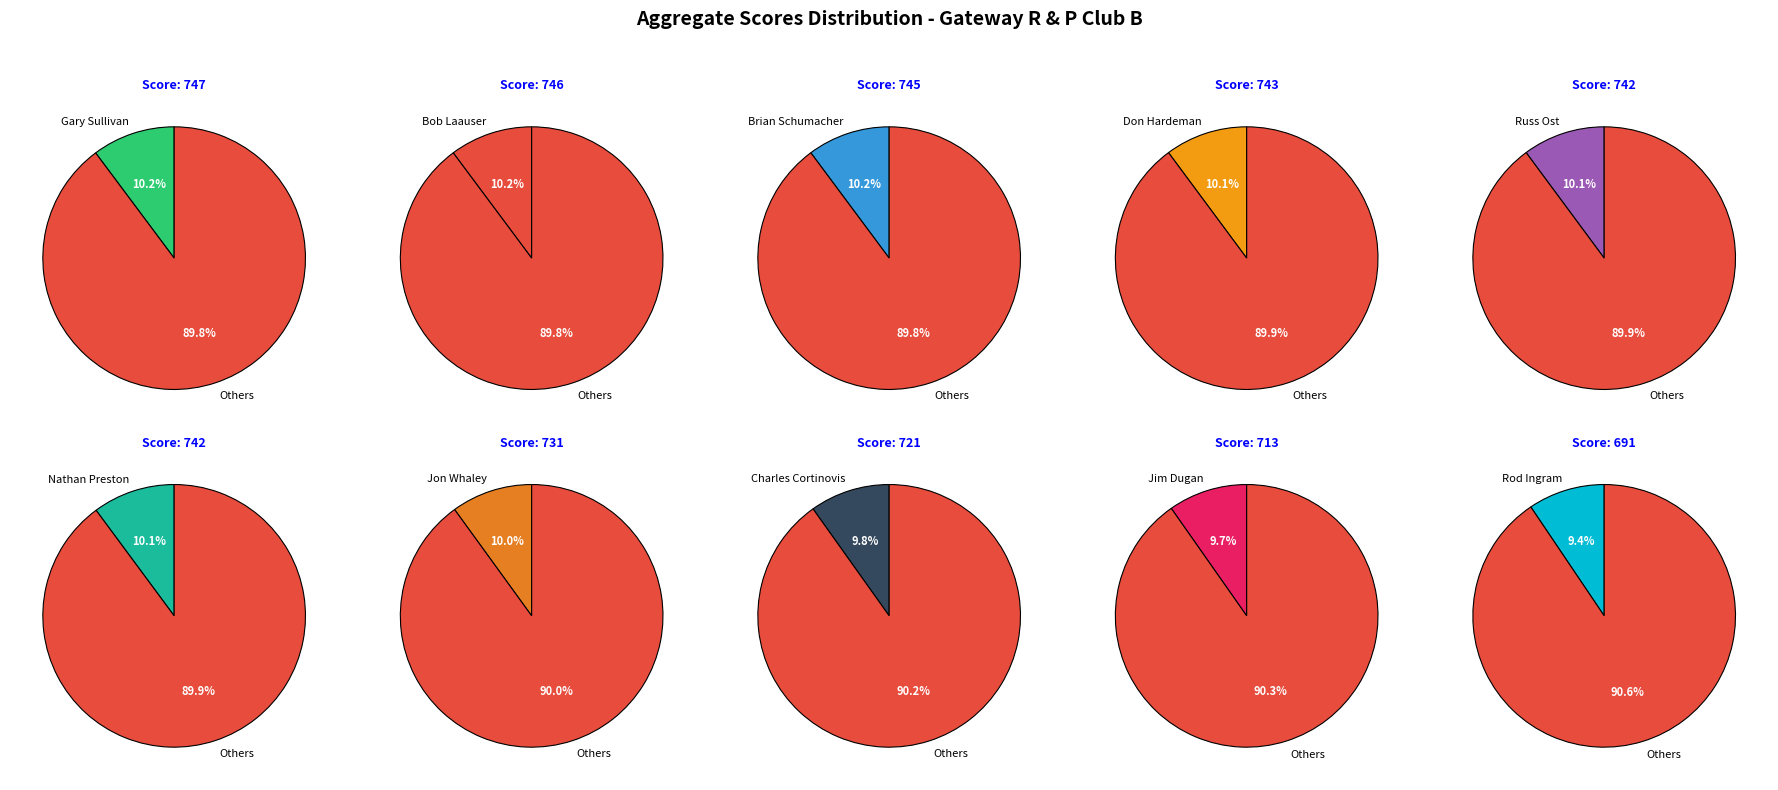

Is the sum of Jon Whaley and Jim Dugan greater than half?

No